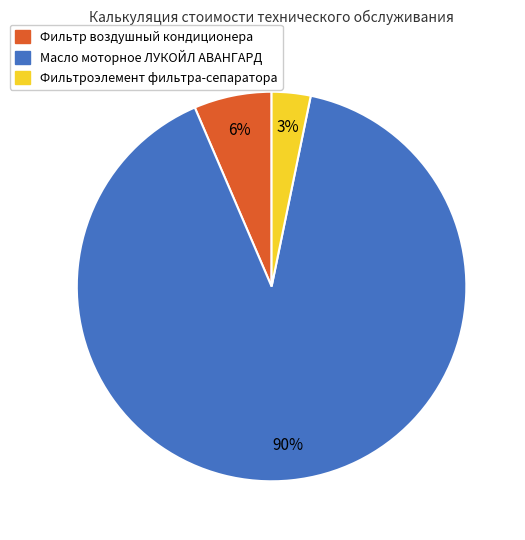

Which category has the smallest portion of the pie?

Фильтроэлемент фильтра-сепаратора